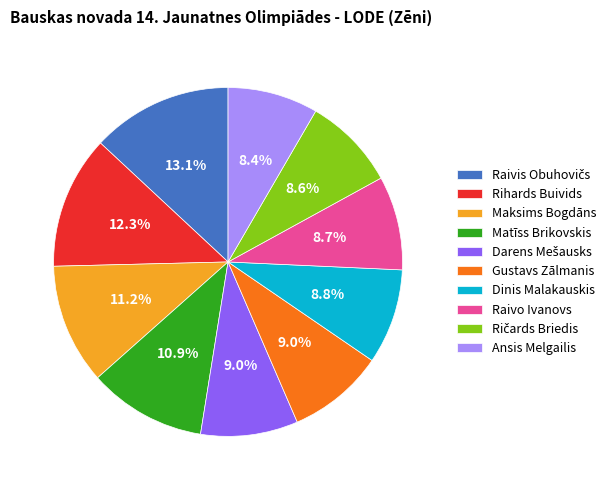

True or false: Rihards Buivids accounts for 1% of the total.

False